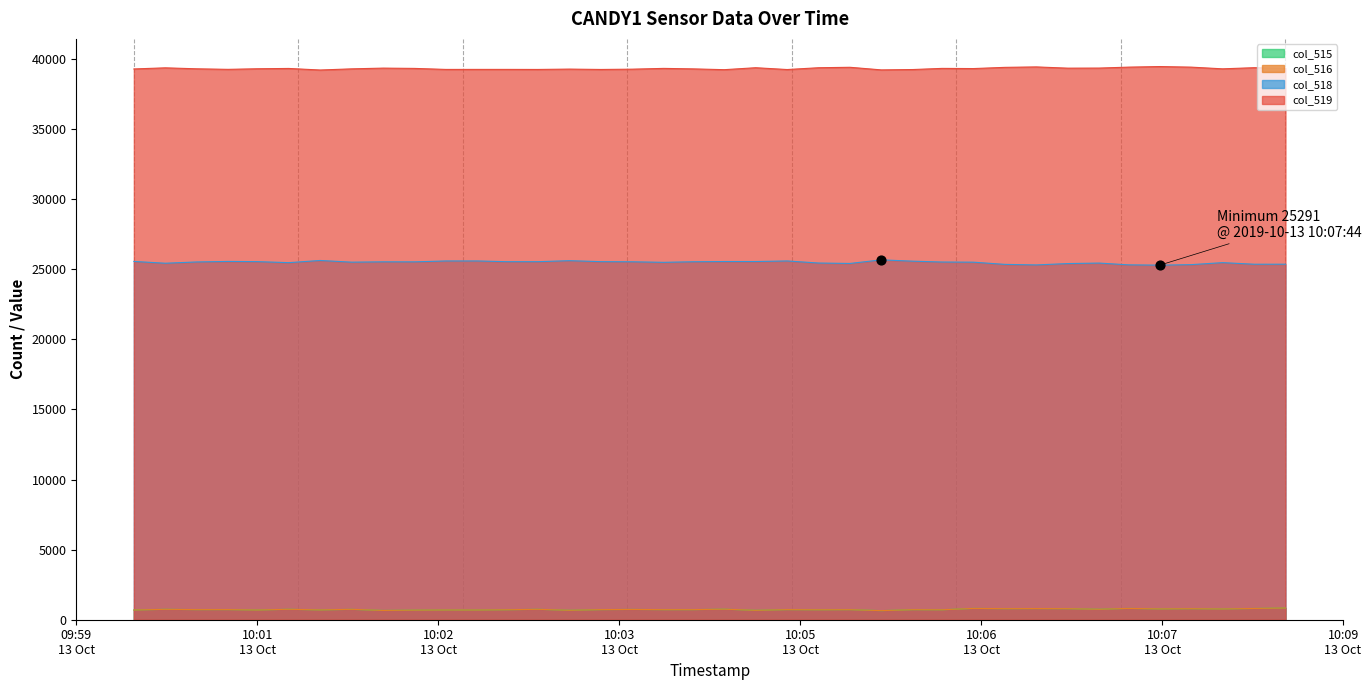

Which series has the largest total across all categories?

col_519